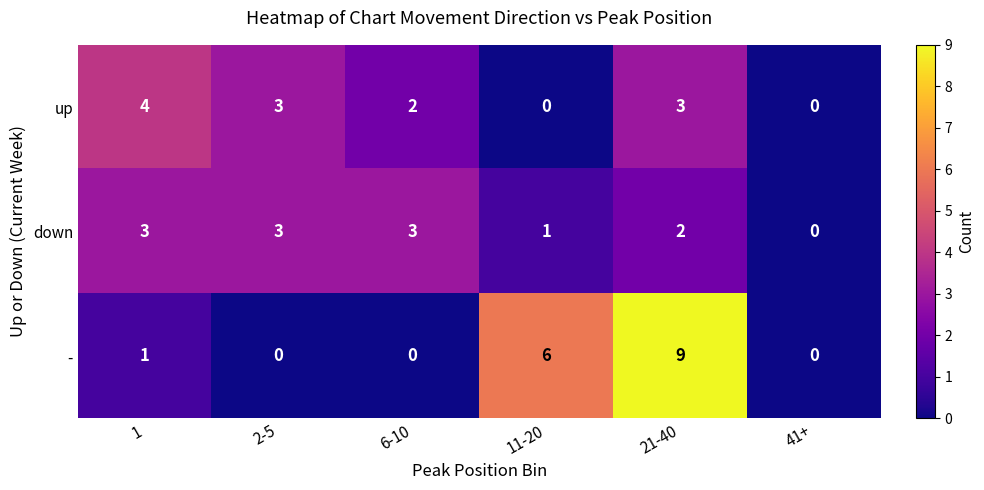

Reading left to right, extract all data points from this chart.

up: 1=4	2-5=3	6-10=2	11-20=0	21-40=3	41+=0
down: 1=3	2-5=3	6-10=3	11-20=1	21-40=2	41+=0
-: 1=1	2-5=0	6-10=0	11-20=6	21-40=9	41+=0